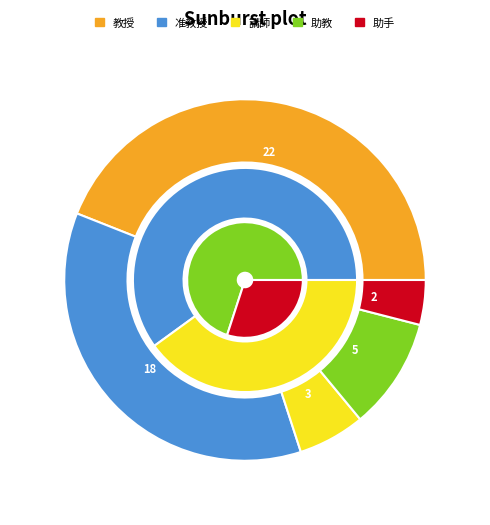

To the nearest percent, what is the difference between the largest and smallest slice percentages?

40%